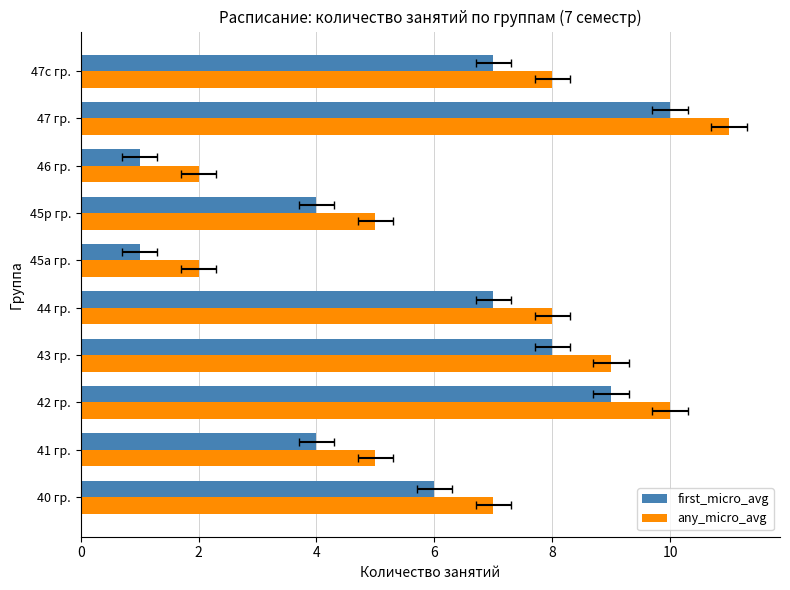

At 47 гр., list the series in order from largest to smallest.

any_micro_avg, first_micro_avg